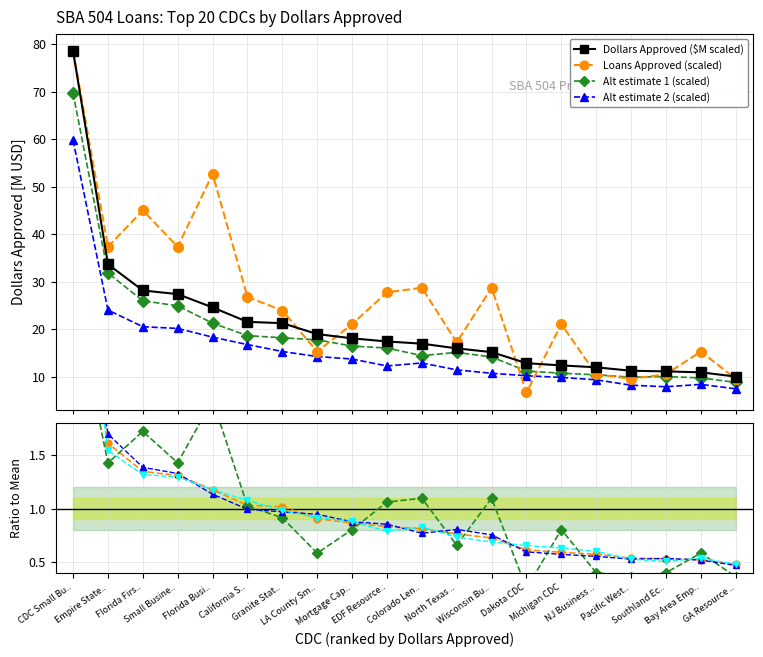

How many data points in Loans Approved are above 23?

10